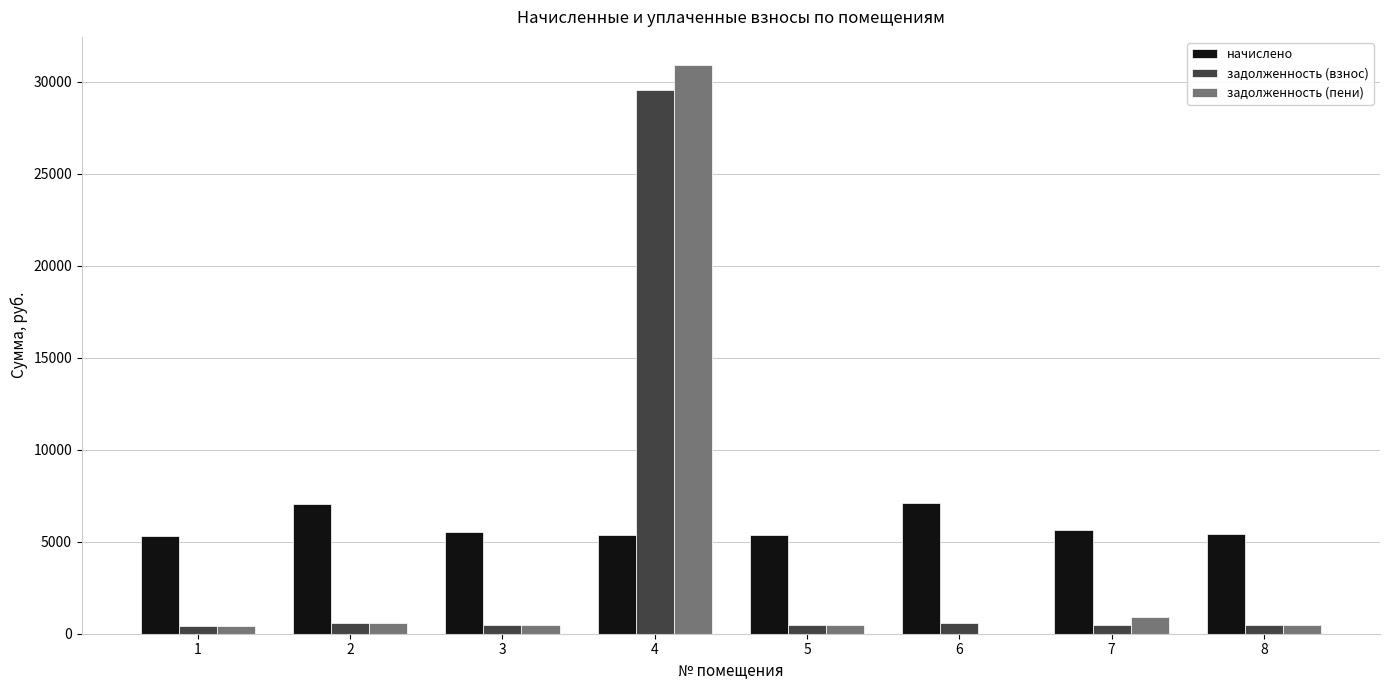

The value of начислено at 7 is 2469.6. True or false?

False